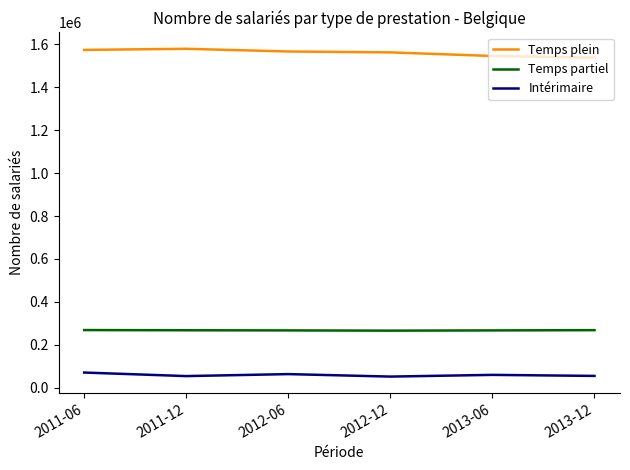

The value of Intérimaire at 2013-12 is 55699. True or false?

True